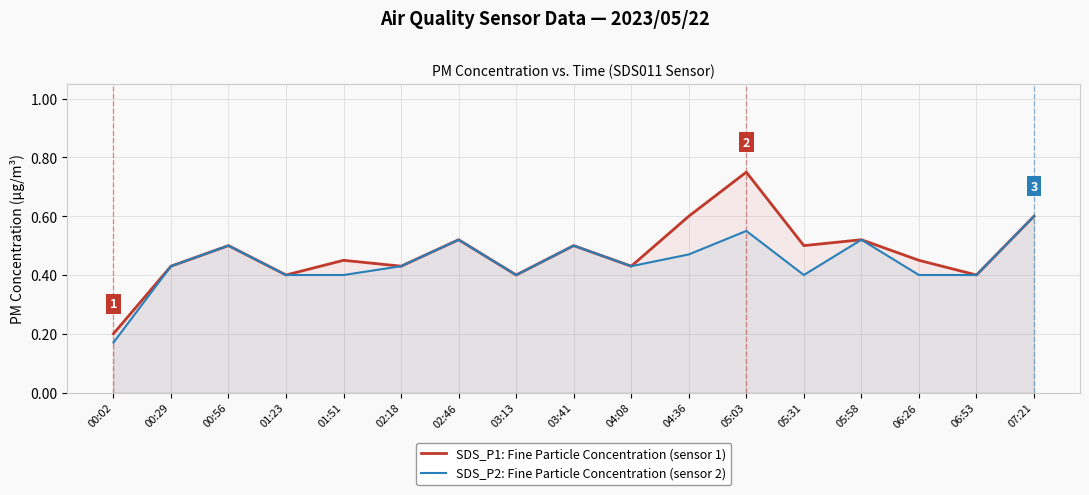

What is the difference between the maximum and minimum values in the SDS_P2: Fine Particle Concentration (sensor 2) series?

0.4